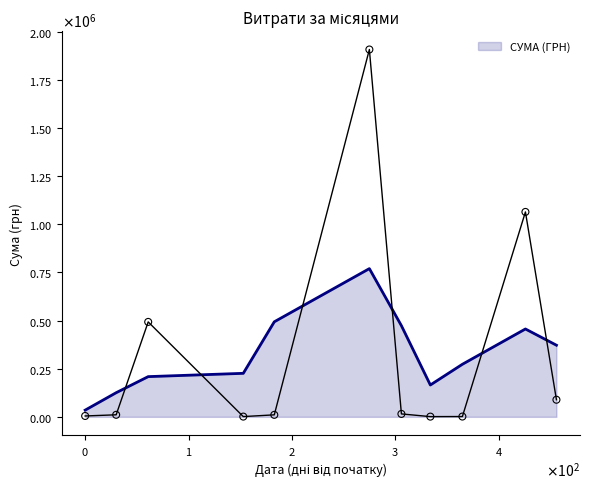

What is the change in value from 9 to 21?

+32890.0